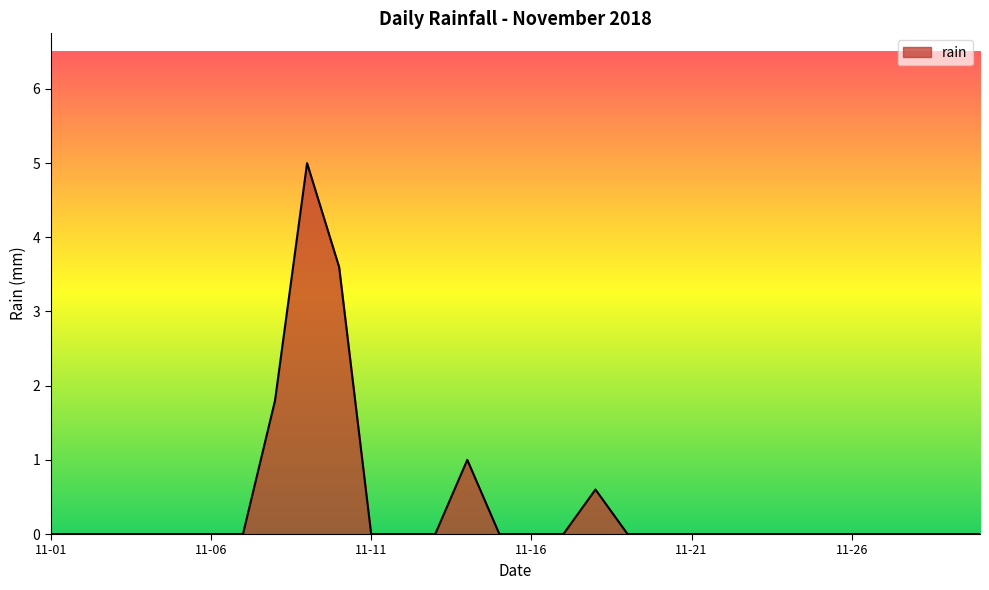

What is the difference between the maximum and minimum values?

5.0